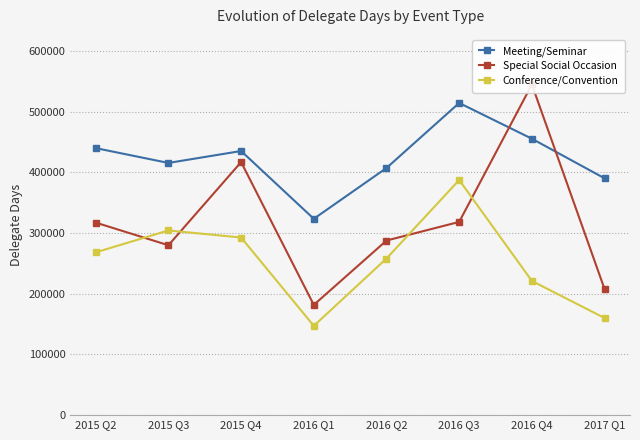

How many values in the Meeting/Seminar series are below 434970?

4